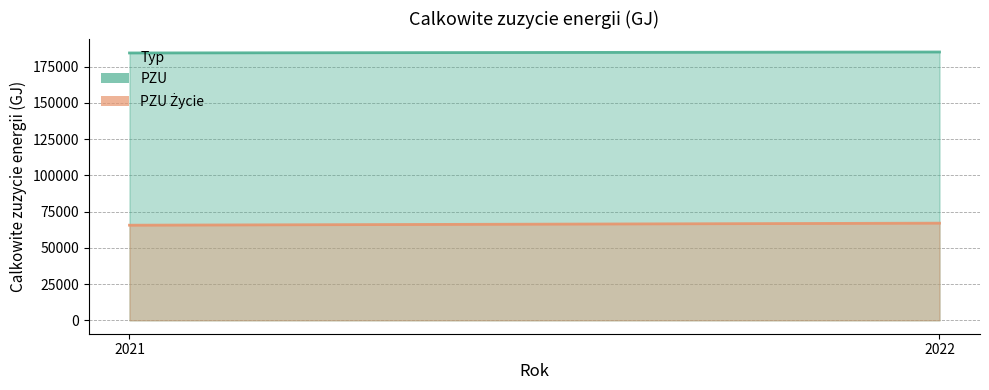

List the series in order of their overall mean, lowest first.

PZU Zycie, PZU